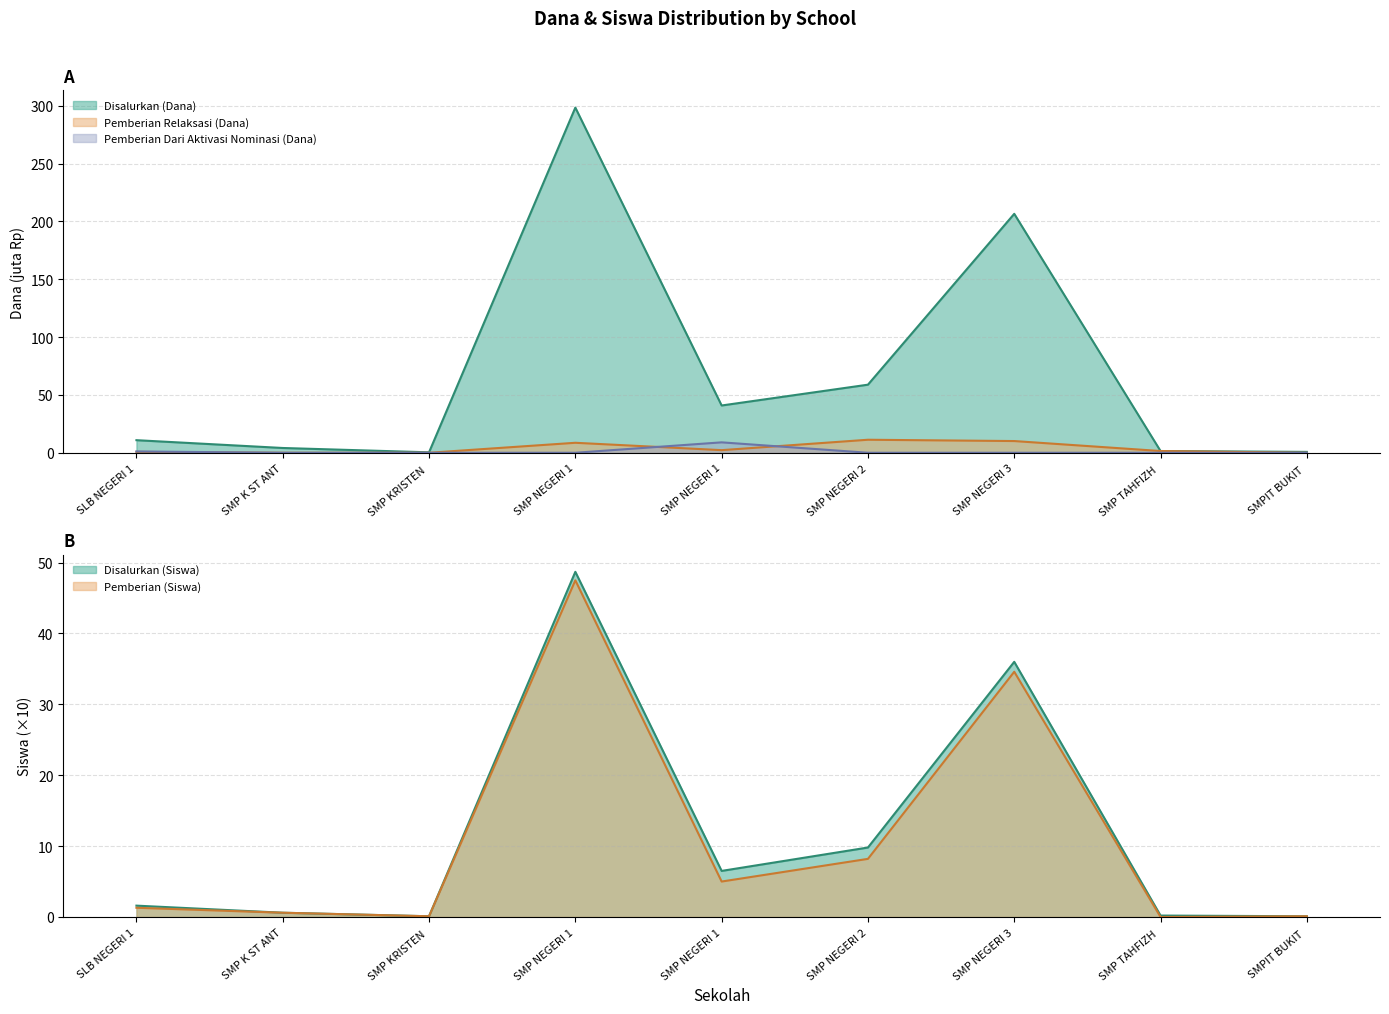

At how many categories does at least one series exceed 184?

2